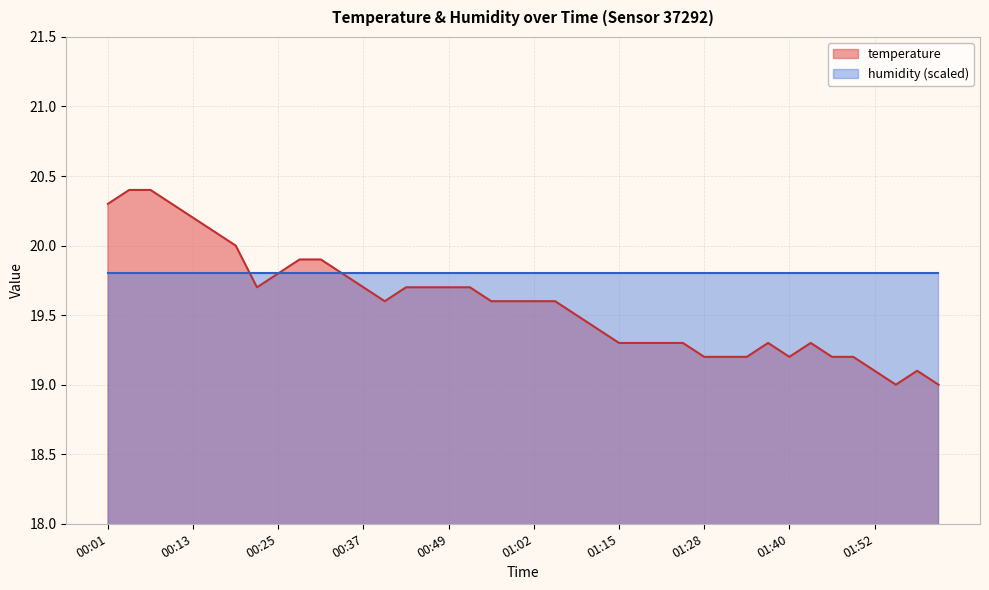

Which label corresponds to the smallest value in the chart?

01:55